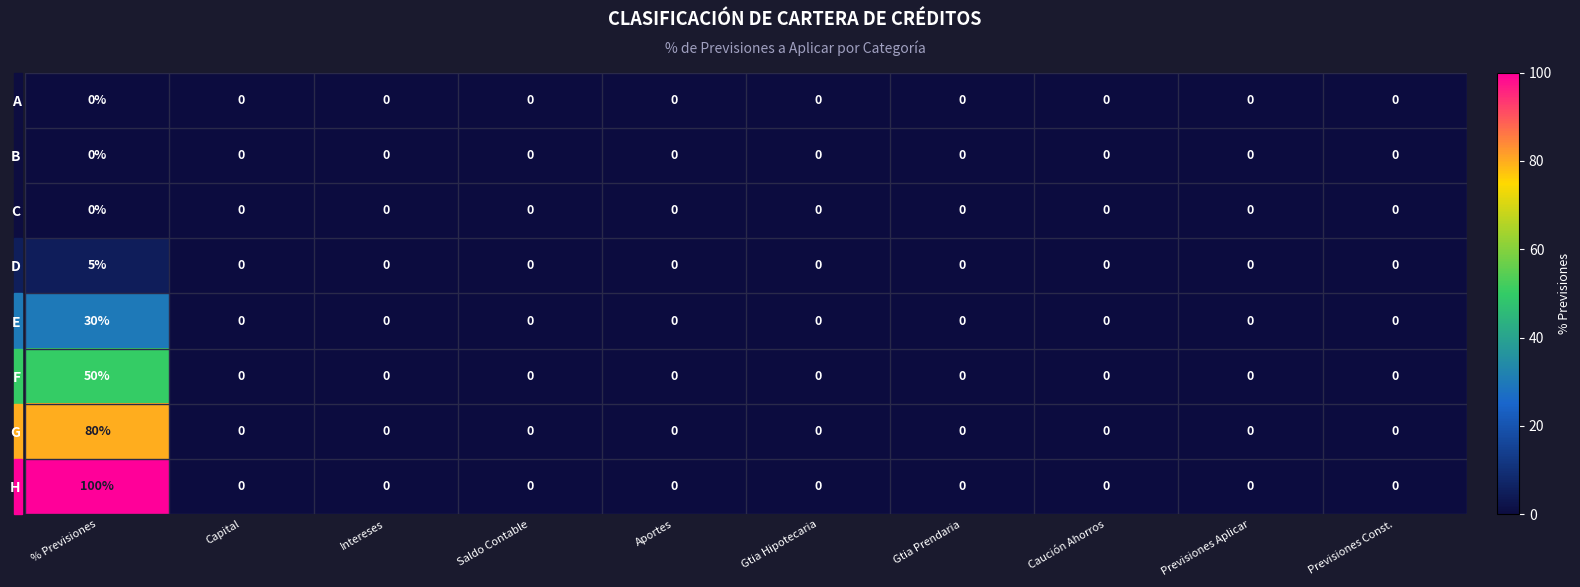

Is it true that H equals 100 at % Previsiones?

True